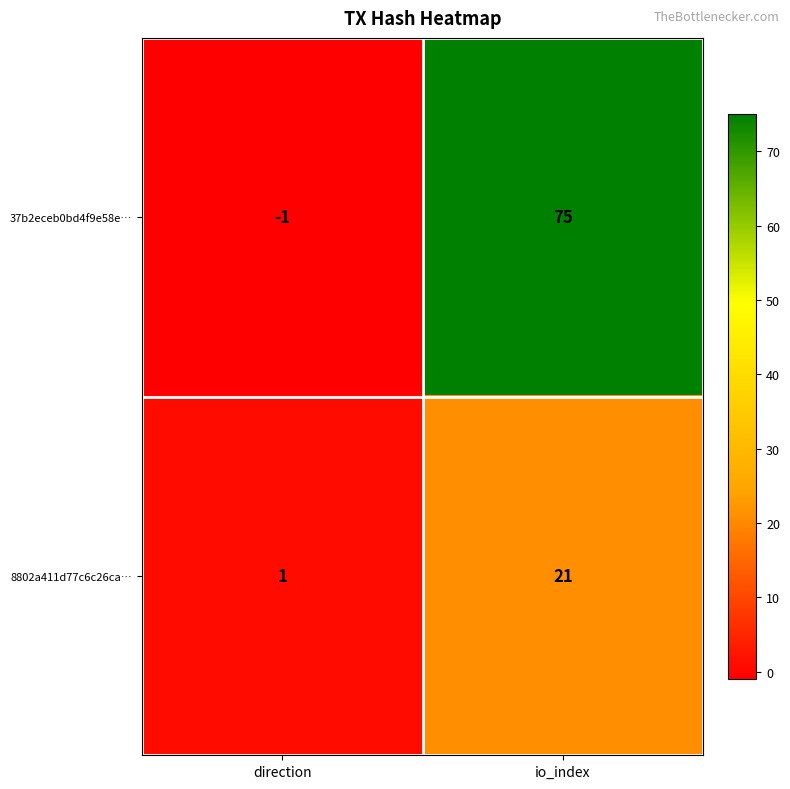

Rank the series by their average value, from lowest to highest.

8802a411d77c6c26ca…, 37b2eceb0bd4f9e58e…